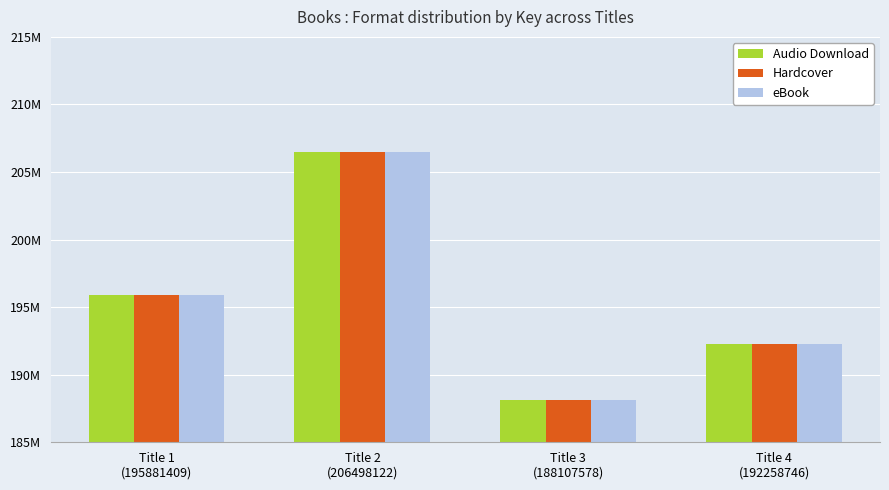

What is the value of the eBook bar at the 1st from the left?

195881409